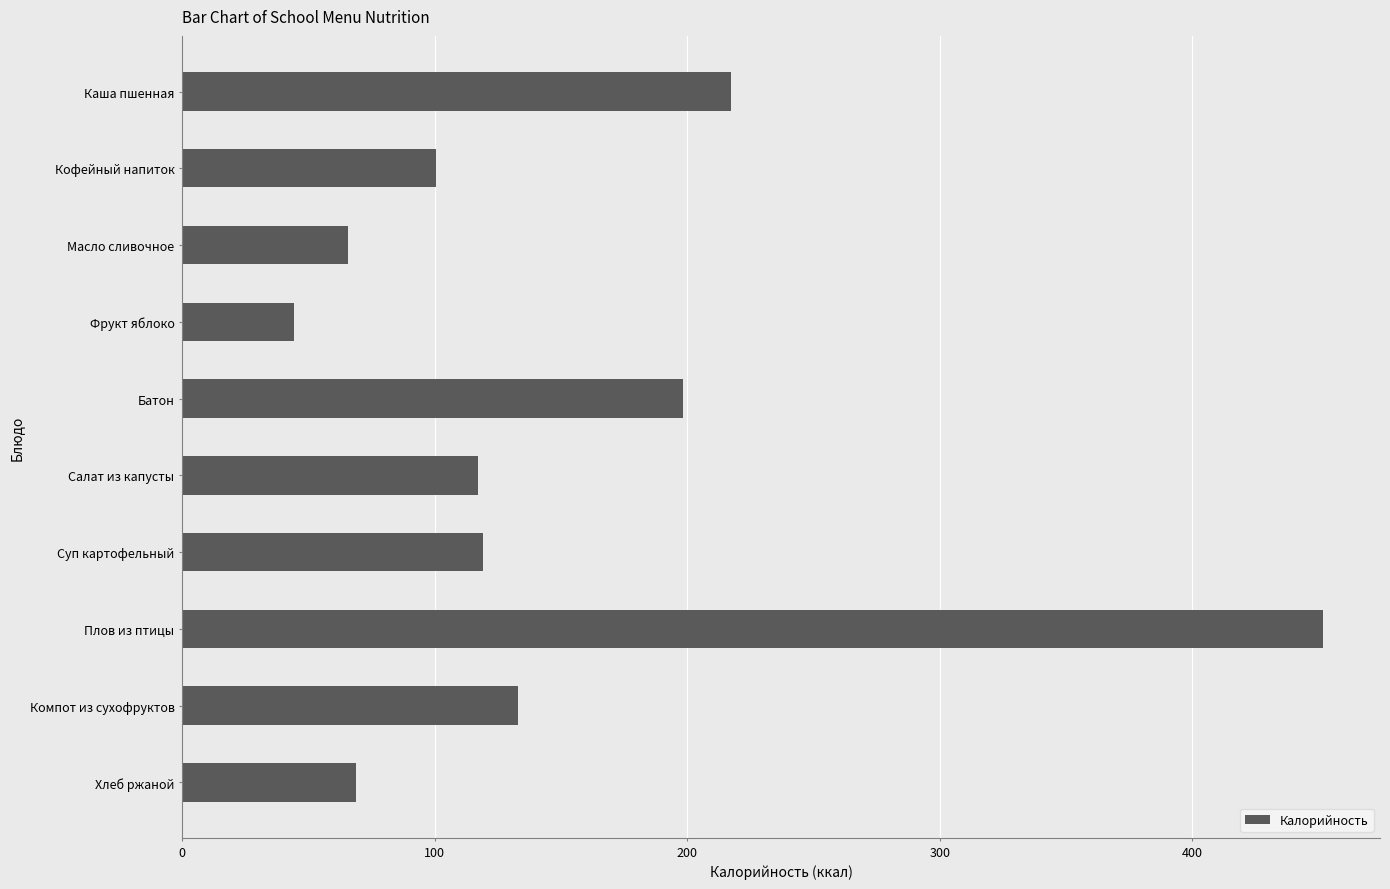

What is the label of the 10th bar from the top?

Хлеб ржаной